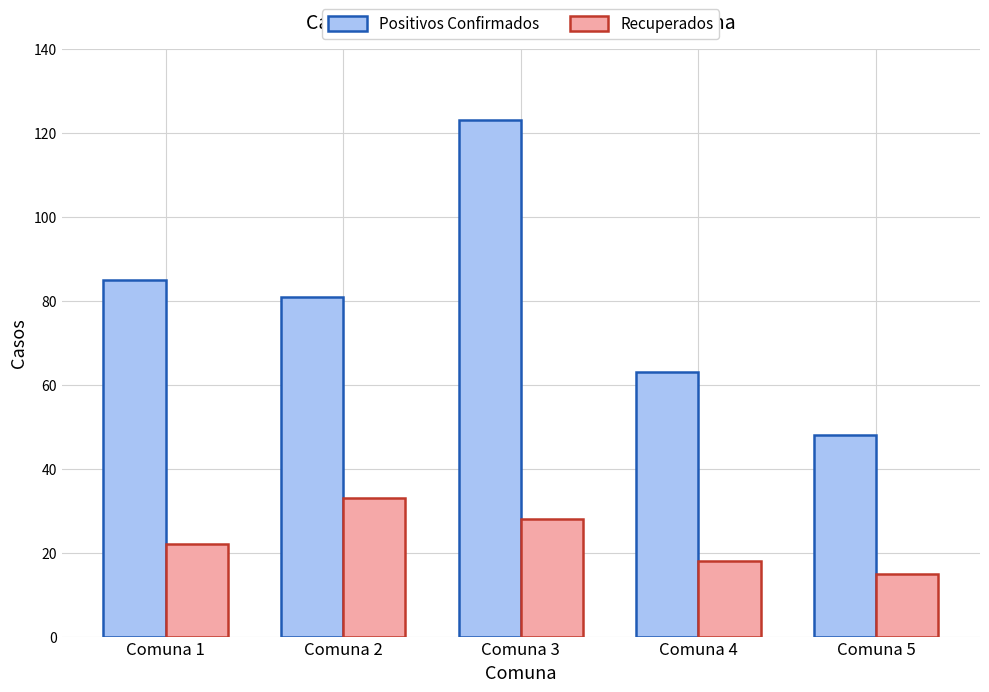

What is the highest value of the Positivos Confirmados series?

123